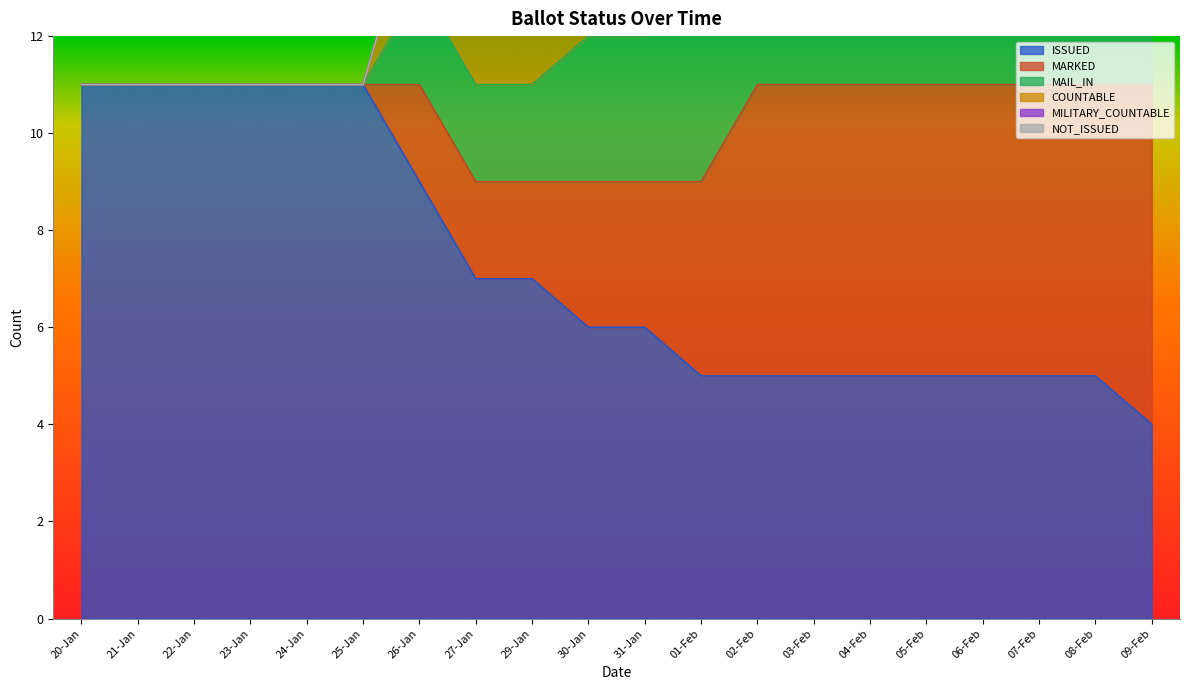

Does the chart display data point markers on the line(s)?

No